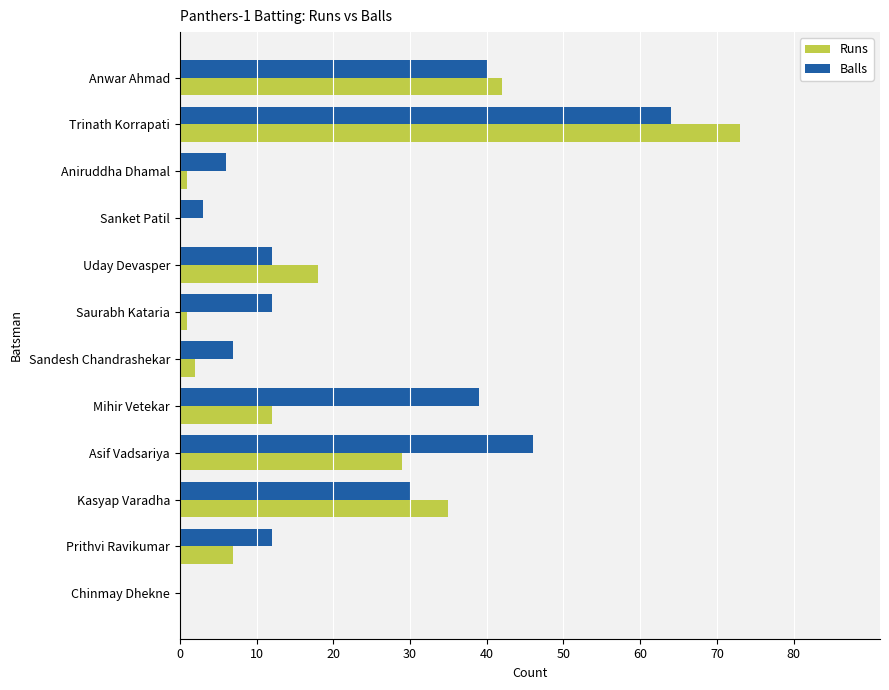

Where is Balls nearest to the value 32?

Kasyap Varadha